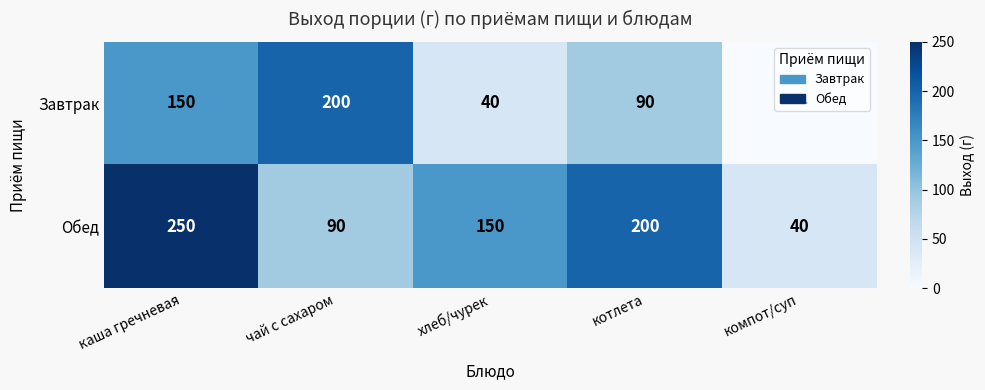

How many values in the Обед series are below 150?

2